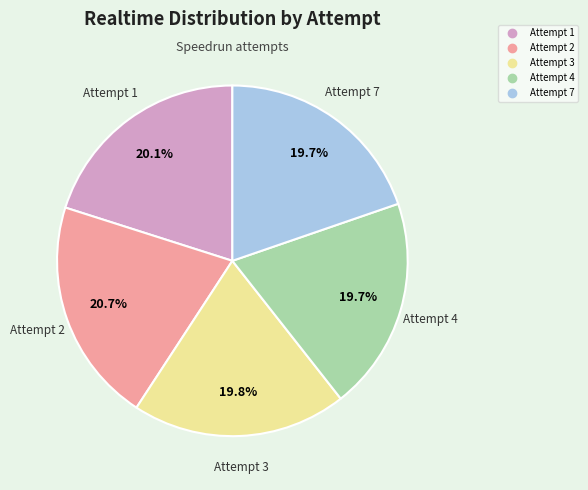

What is the ratio of the value at Attempt 7 to the value at Attempt 3?

1.0